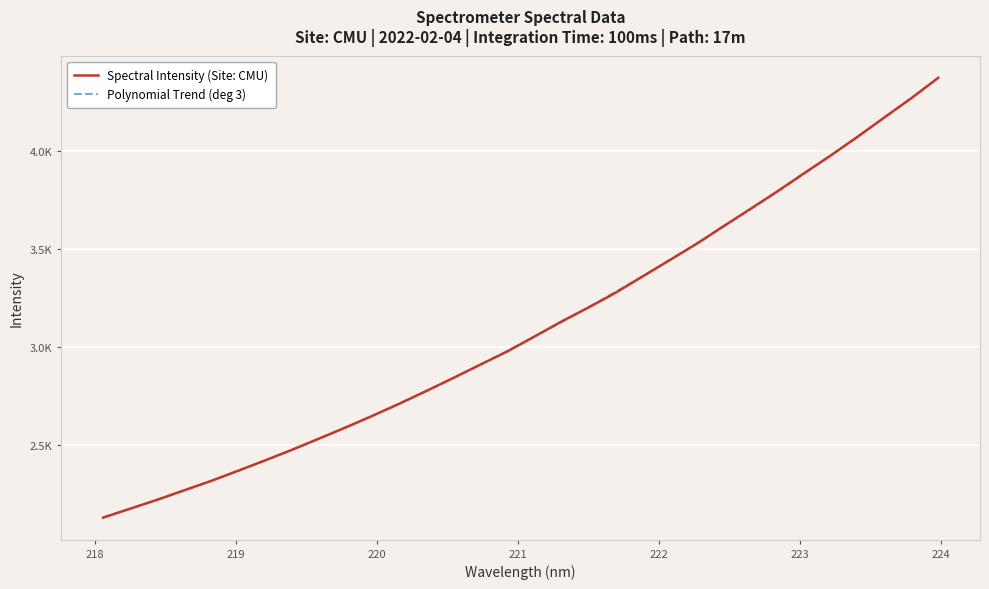

What is the value of the 15th point from the left?

2911.3